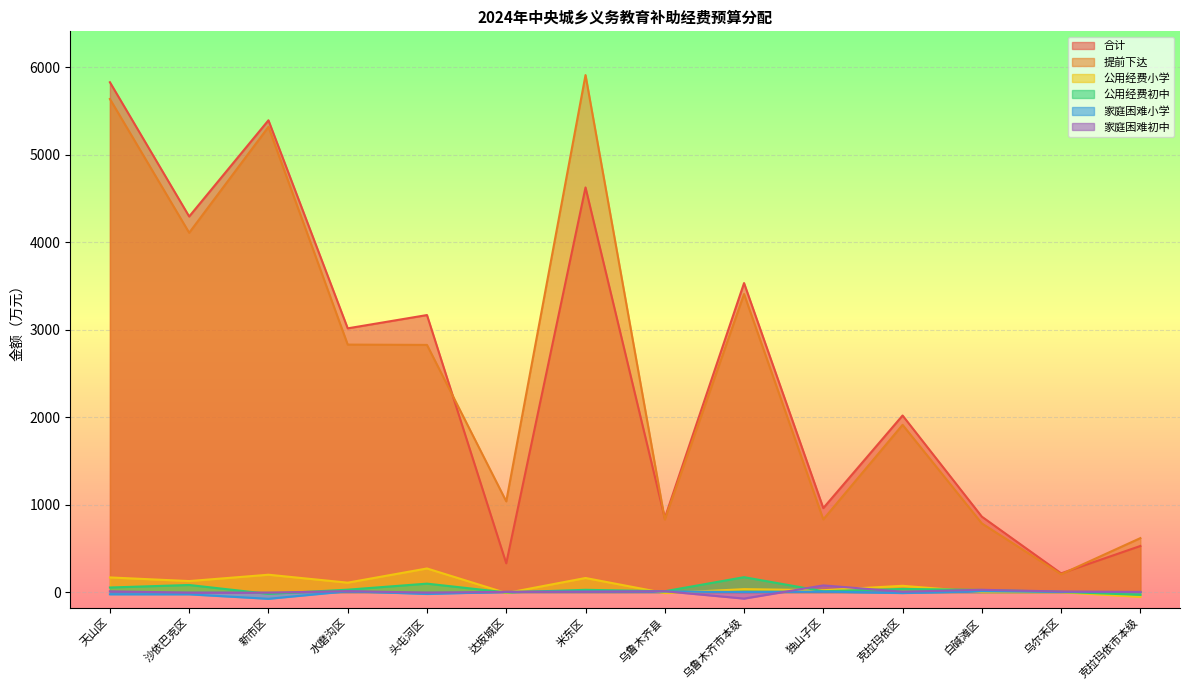

Where is the first local maximum for 家庭困难初中?

水磨沟区